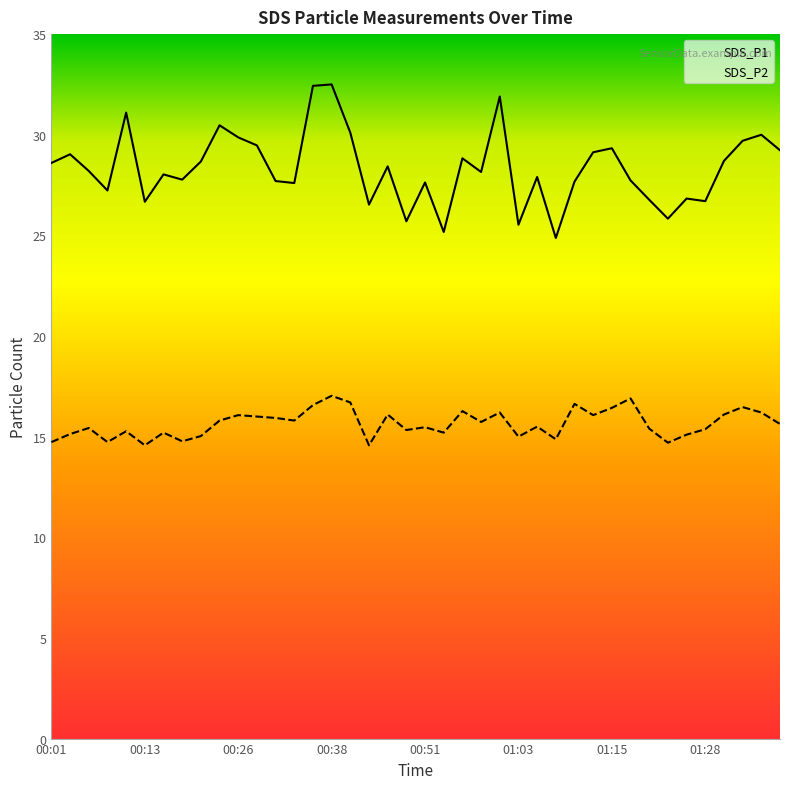

Which series changed the most between 00:46 and 00:51?

SDS_P1